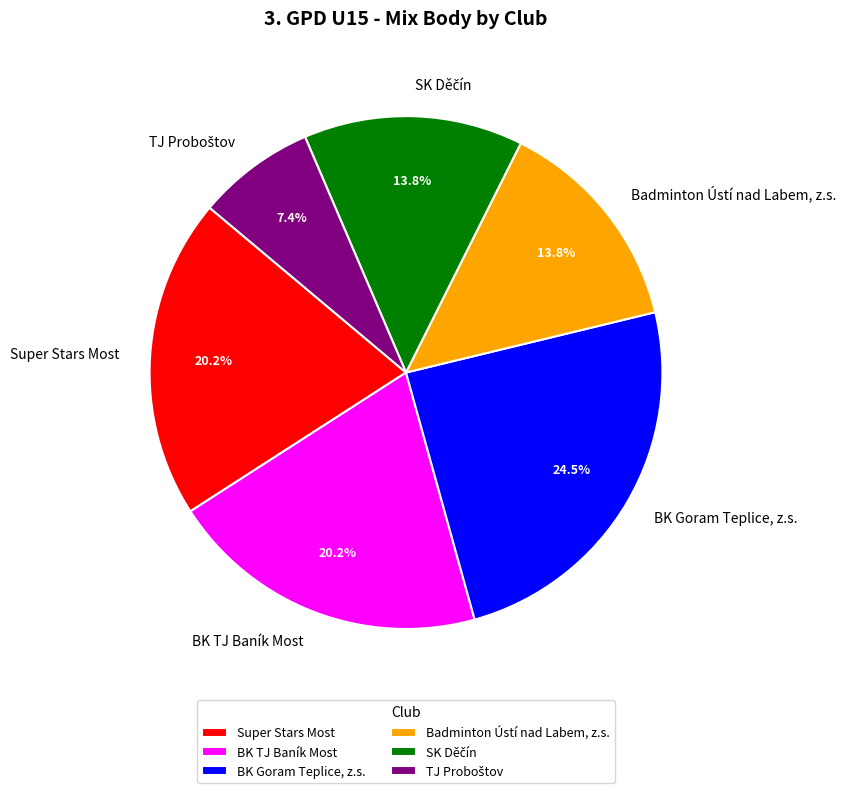

Combined, do Badminton Ústí nad Labem, z.s. and BK Goram Teplice, z.s. account for over 50%?

No